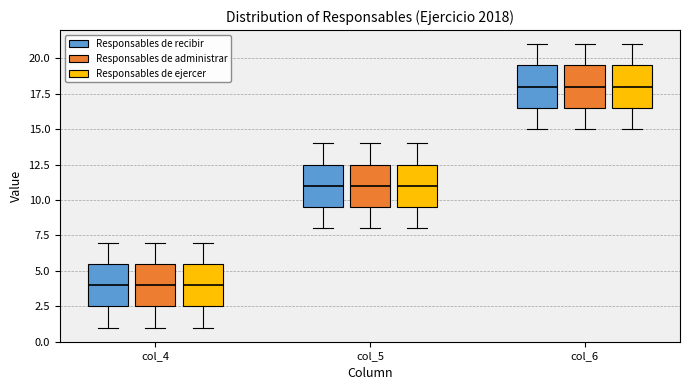

Where is the lower edge of the box for col_5 (Responsables de recibir) on the y-axis? The values are not printed on the chart, so give them approximately, as read against the axis.

9.5